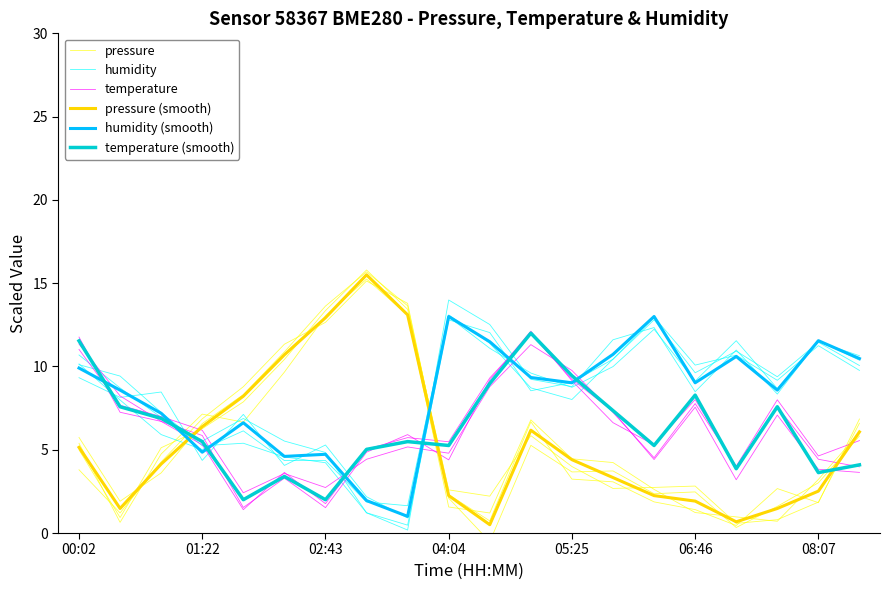

Which series has the largest range (max minus min)?

pressure (smooth)